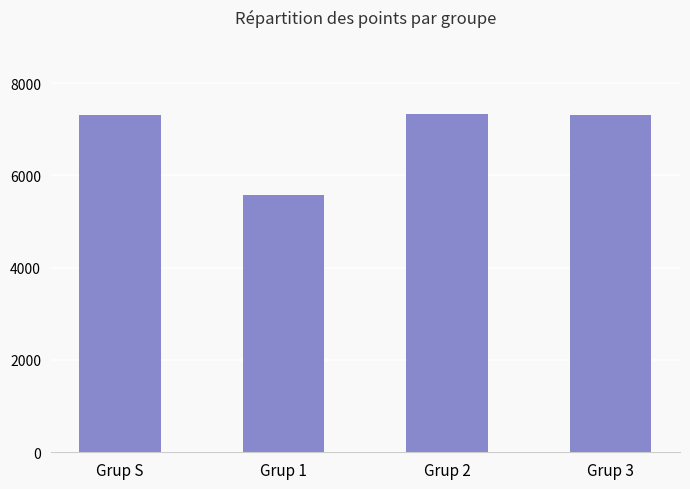

Which has a higher value, Grup 3 or Grup 1?

Grup 3